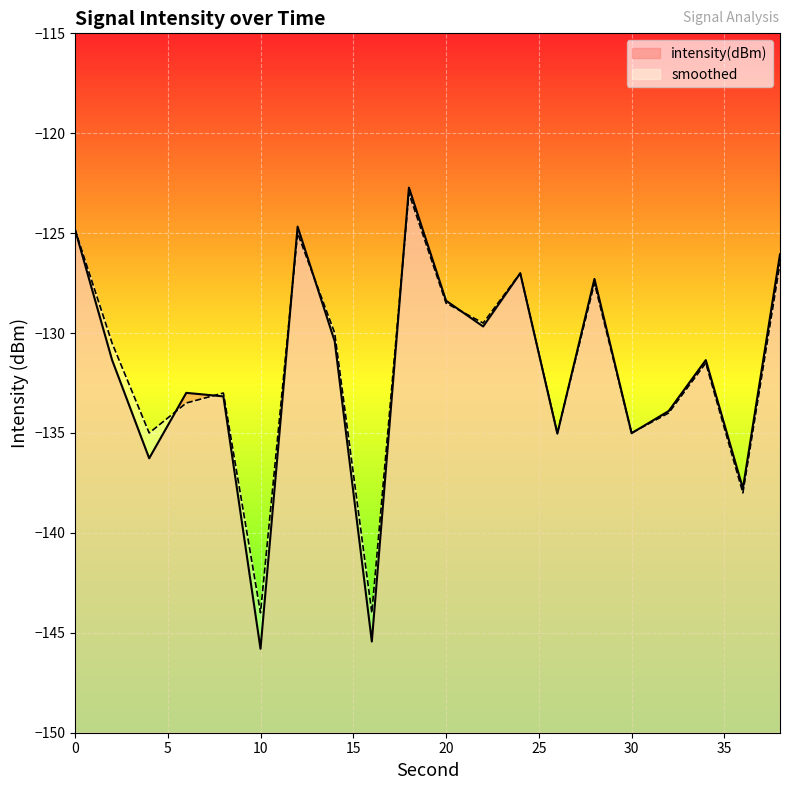

How many series are shown in this chart?

2